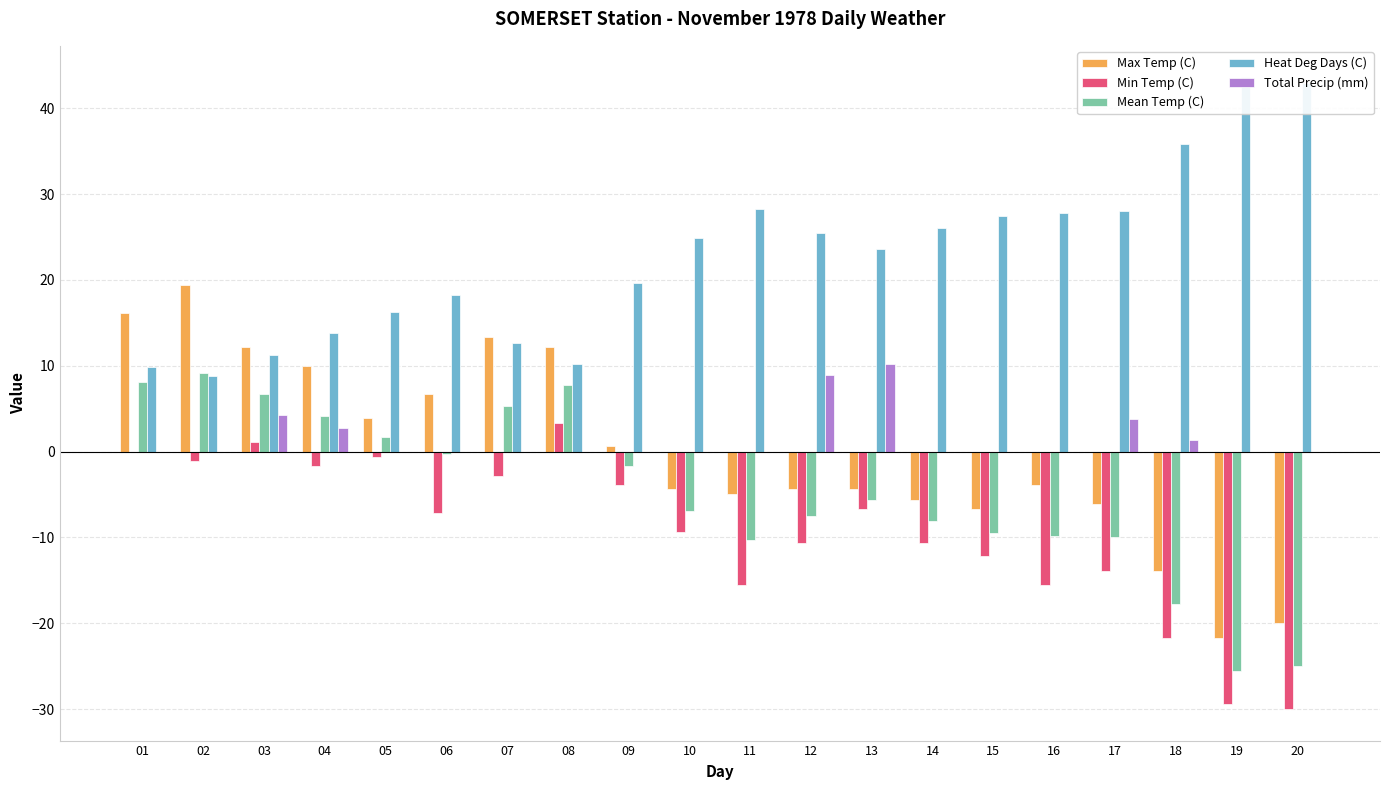

Which category has the lowest value in the Heat Deg Days (C) series?

02